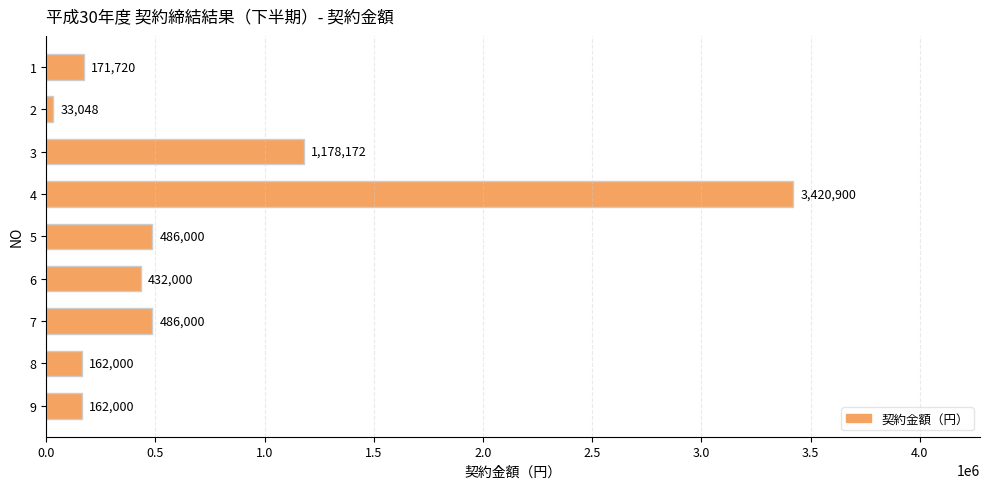

How many bars are there in total?

9